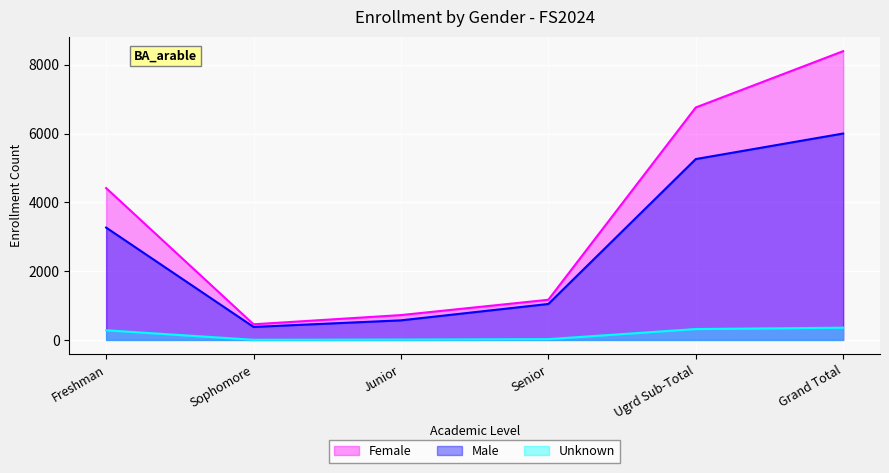

What is the difference between the maximum and minimum values in the Unknown series?

351